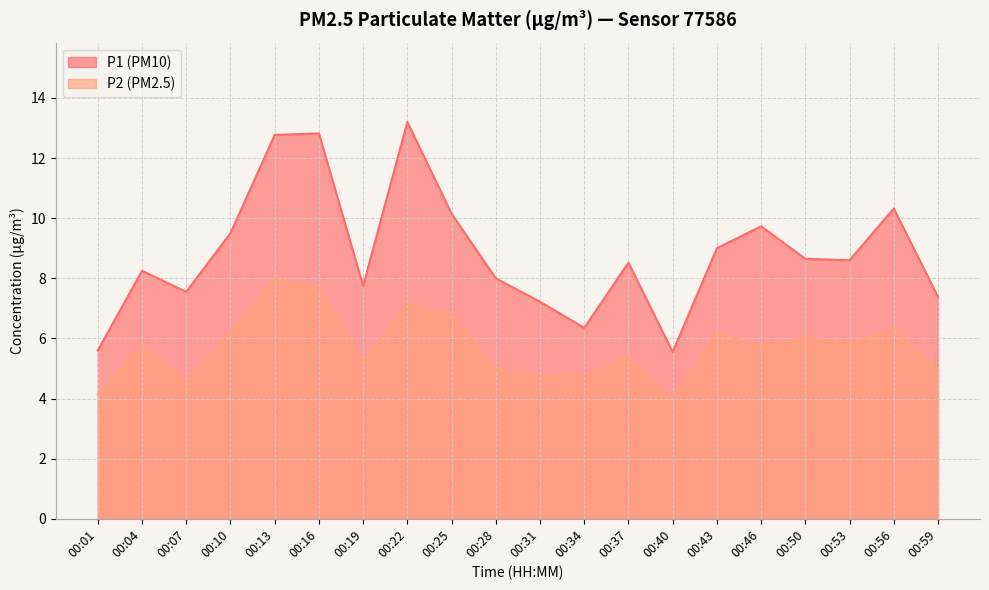

What is the difference between the second highest and second lowest values in the P1 series?

7.2